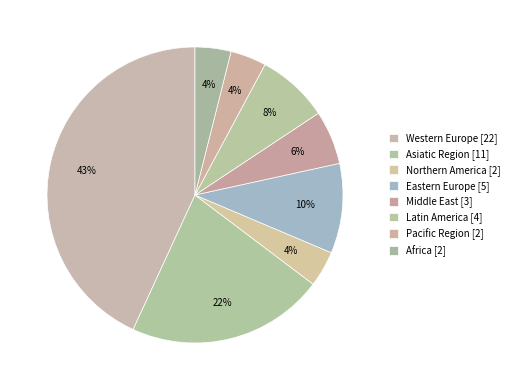

What percentage is the Western Europe slice, to the nearest percent?

43%